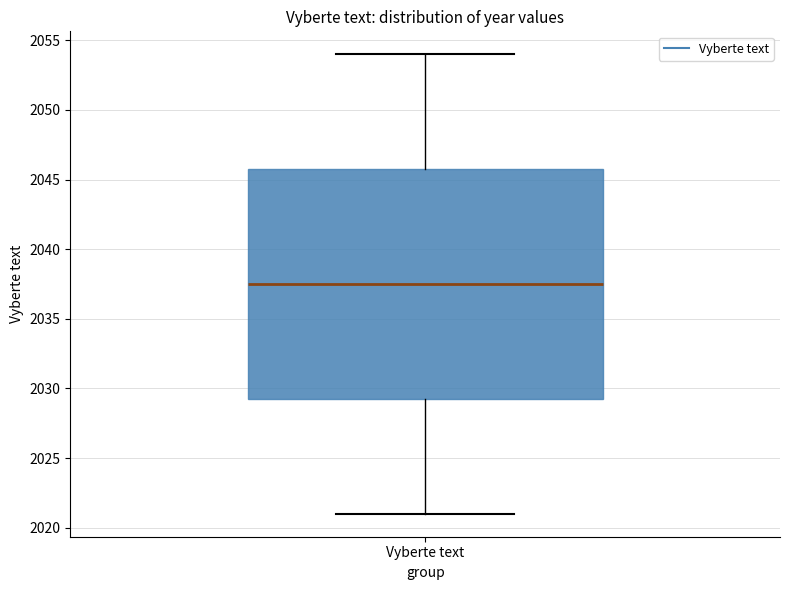

Where is the upper edge of the box for Vyberte text on the y-axis? The values are not printed on the chart, so give them approximately, as read against the axis.

2046.0